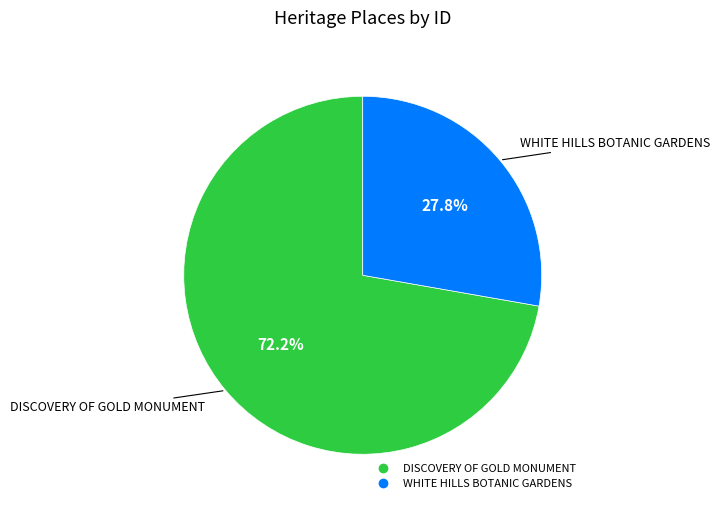

True or false: DISCOVERY OF GOLD MONUMENT accounts for 59% of the total.

False